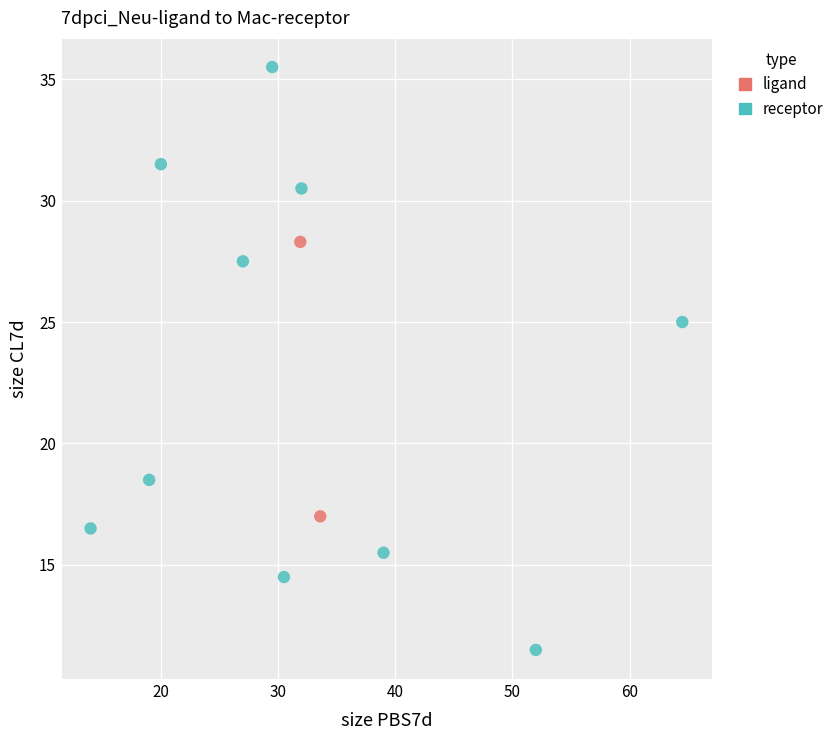

What are all the series names shown in the legend?

ligand, receptor